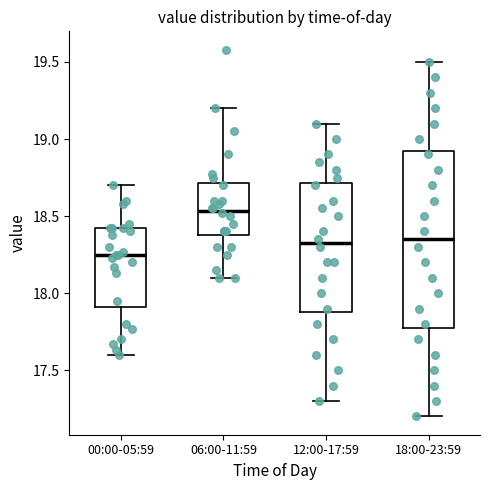

Reading left to right, transcribe this box plot: for each box, give where its median line is, the range the box spans, and where its two whiskers end, as read against the y-axis. The values are not printed on the chart, so give them approximately, as read against the axis.

00:00-05:59: median 18.25, box 17.90 to 18.40, whiskers 17.60 to 18.70
06:00-11:59: median 18.55, box 18.40 to 18.70, whiskers 18.10 to 19.20
12:00-17:59: median 18.35, box 17.90 to 18.70, whiskers 17.30 to 19.10
18:00-23:59: median 18.35, box 17.80 to 18.95, whiskers 17.20 to 19.50